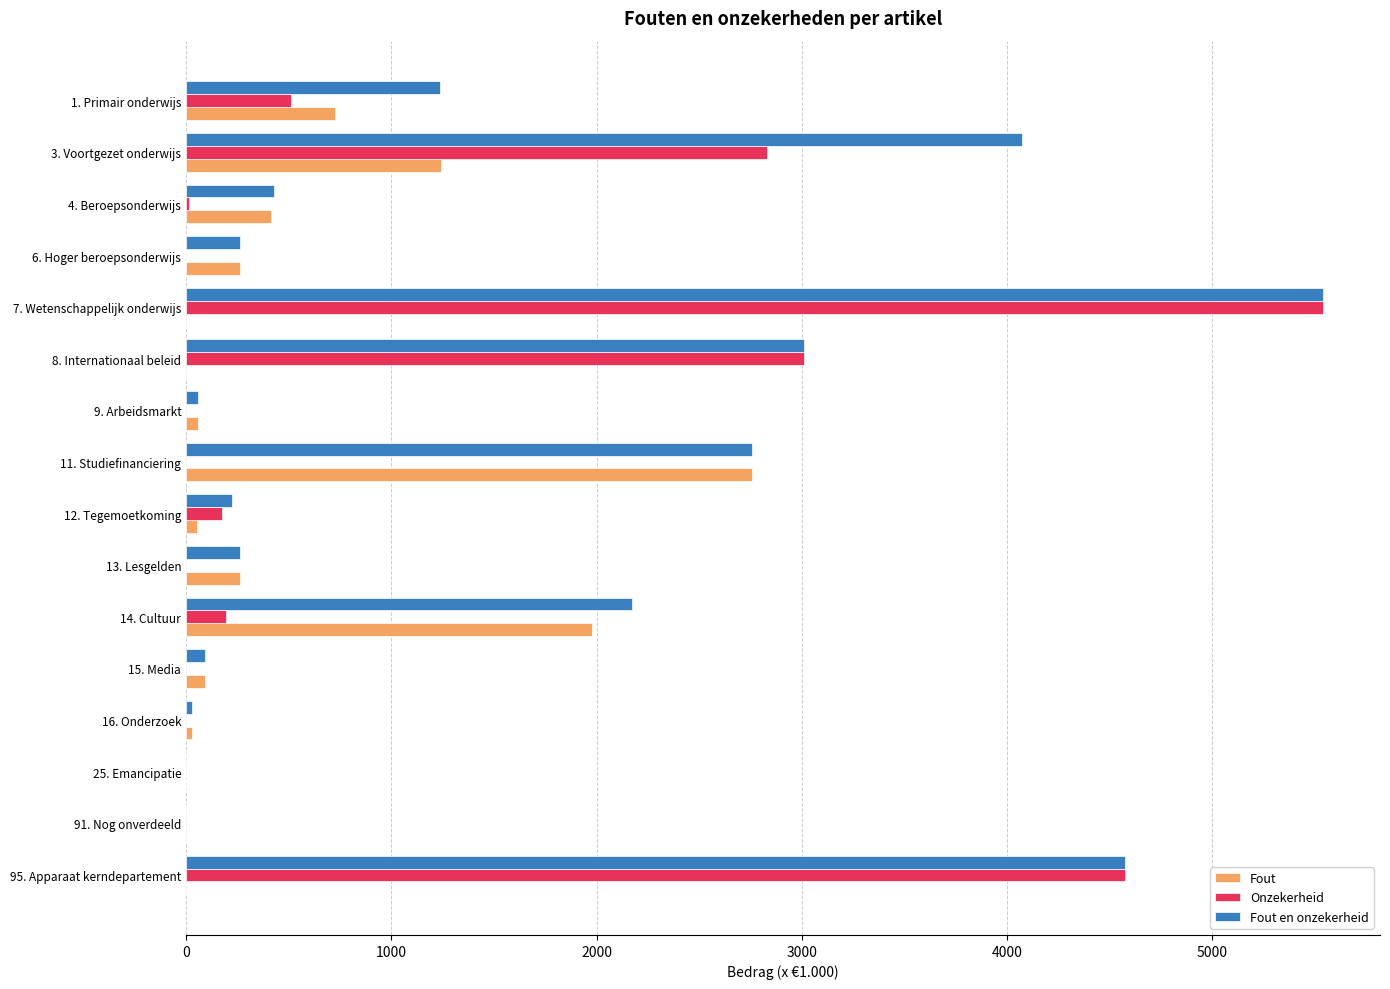

Where is Fout nearest to the value 1380?

3. Voortgezet onderwijs